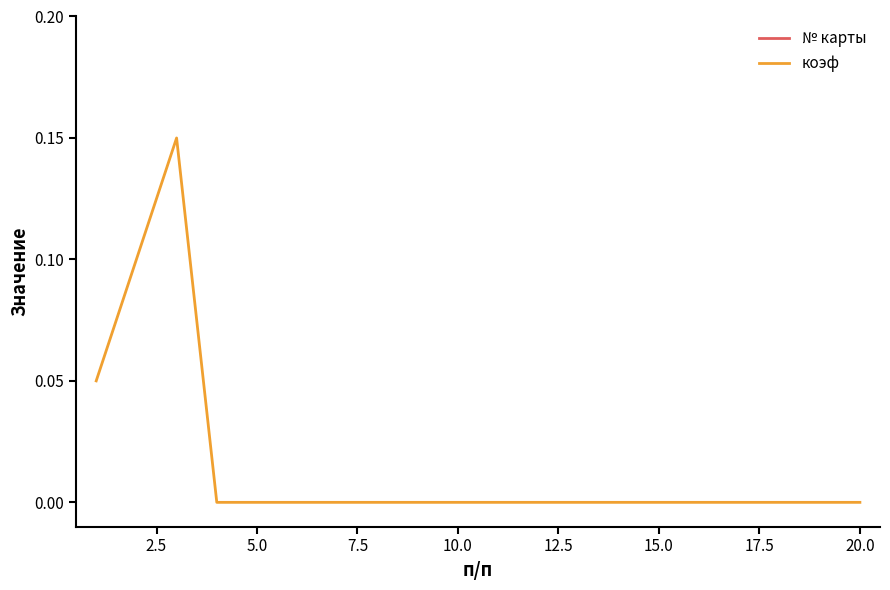

What is the sum of all № карты values?

210.0